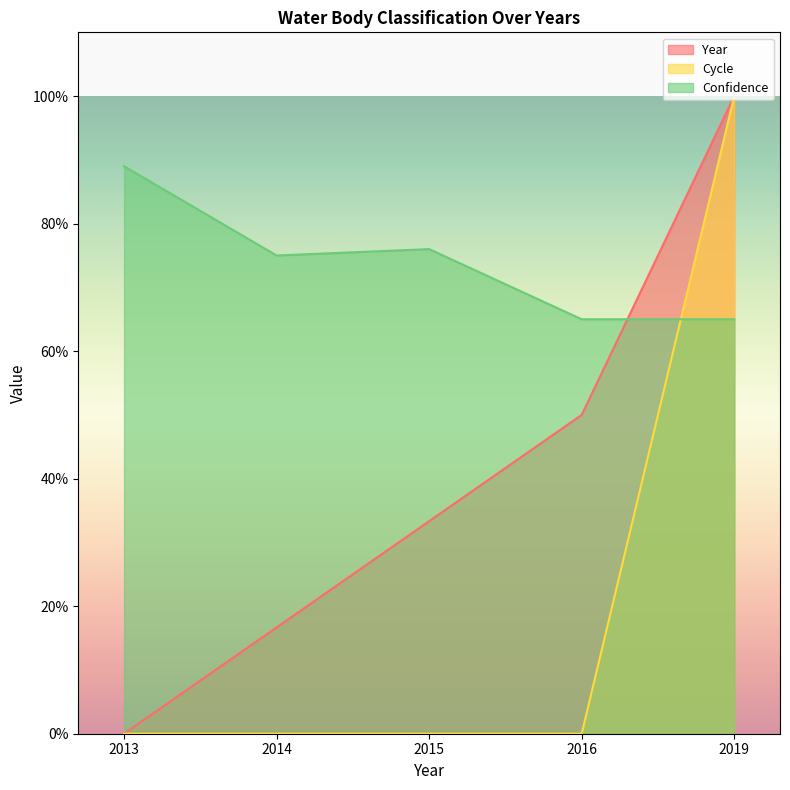

Reading left to right, what are all the values shown in this chart?

Year: 2013=0.0	2014=0.2	2015=0.3	2016=0.5	2019=1.0
Cycle: 2013=0.0	2014=0.0	2015=0.0	2016=0.0	2019=1.0
Confidence: 2013=0.9	2014=0.8	2015=0.8	2016=0.7	2019=0.7